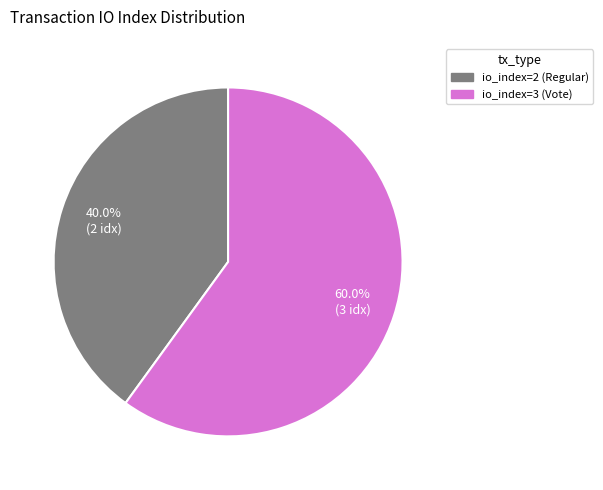

To the nearest percent, what is the average slice percentage?

50%